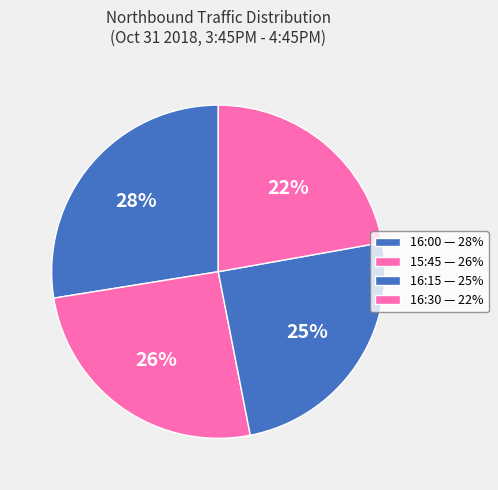

What percentage is the 16:30 slice, to the nearest percent?

22%